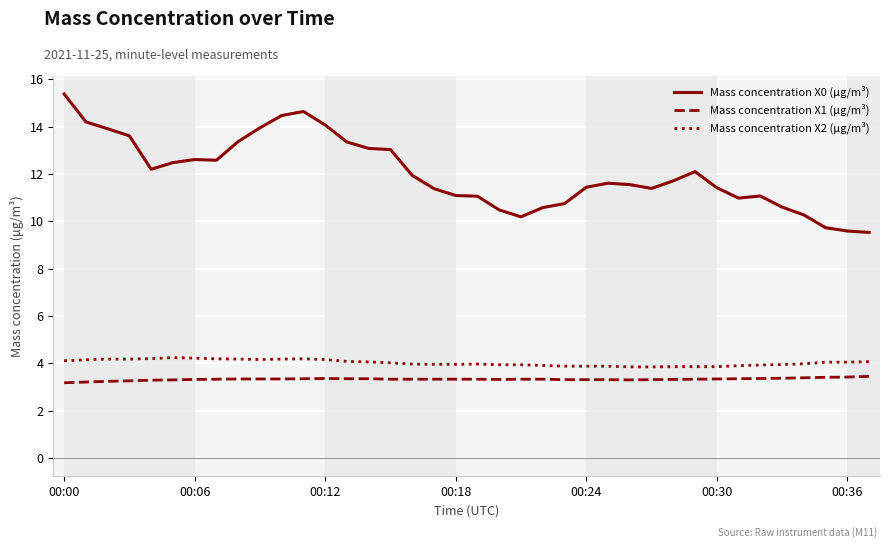

True or false: Mass concentration X2 (μg/m³) and Mass concentration X1 (μg/m³) intersect in this chart.

False